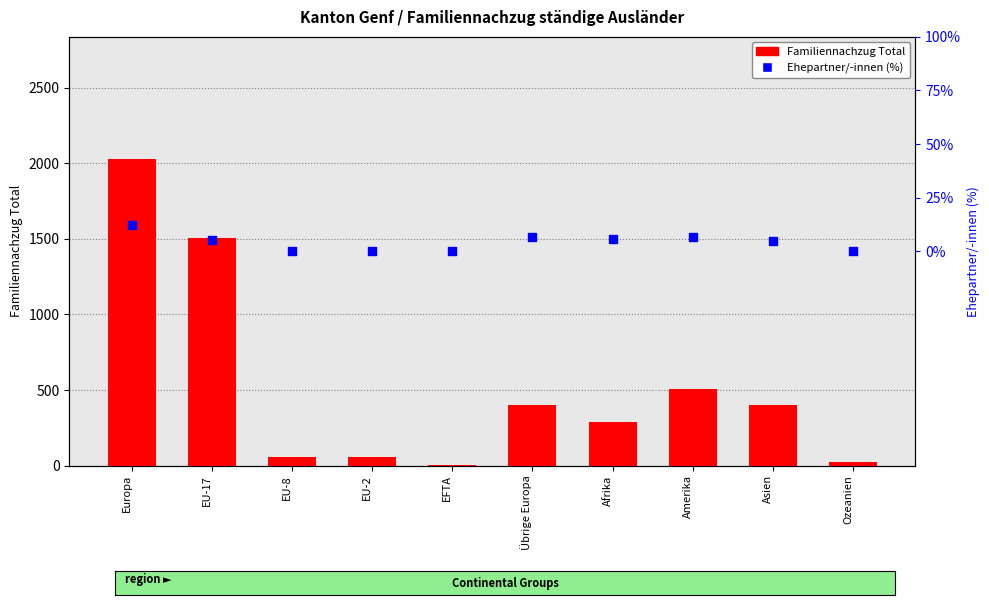

Which series reaches the minimum Y coordinate?

Familiennachzug Total